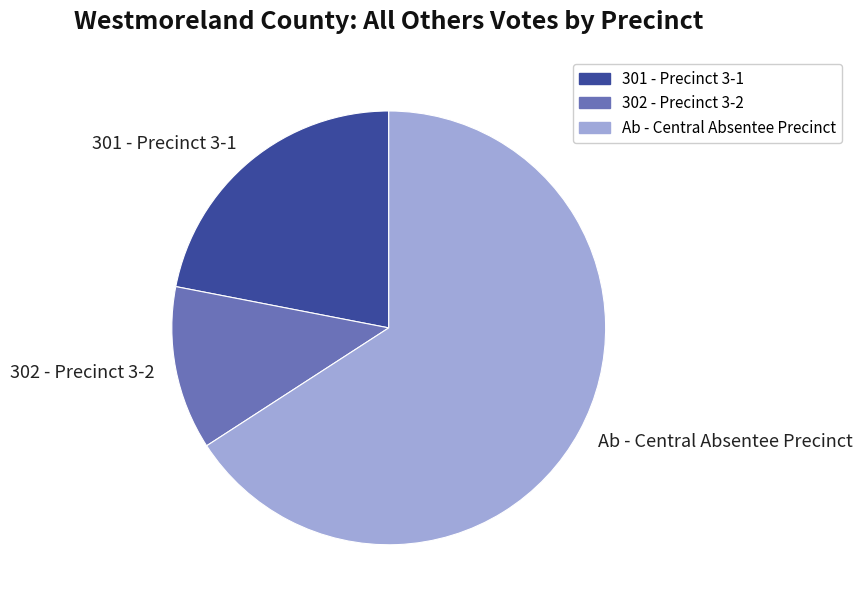

The 302 - Precinct 3-2 slice represents 18% of the pie. True or false?

False